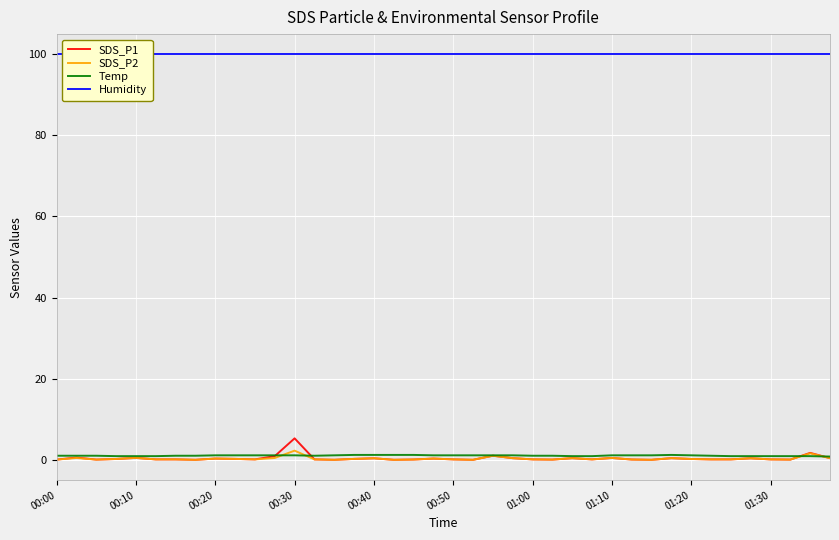

What is the lowest value of the Temp series?

0.9